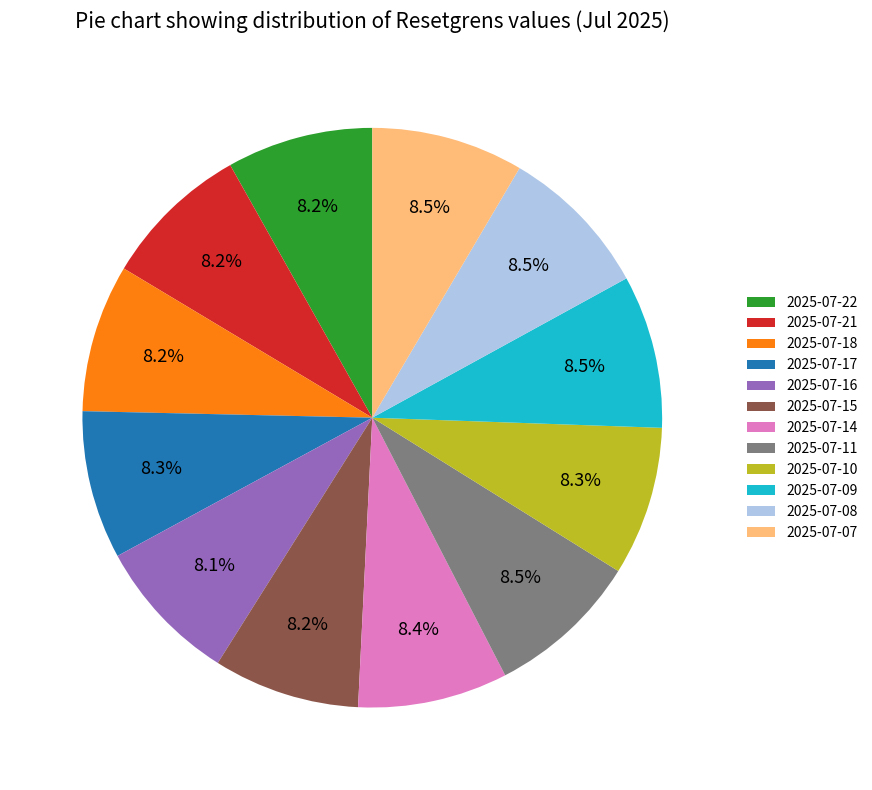

Is it true that 2025-07-17 is 1% of the pie?

False